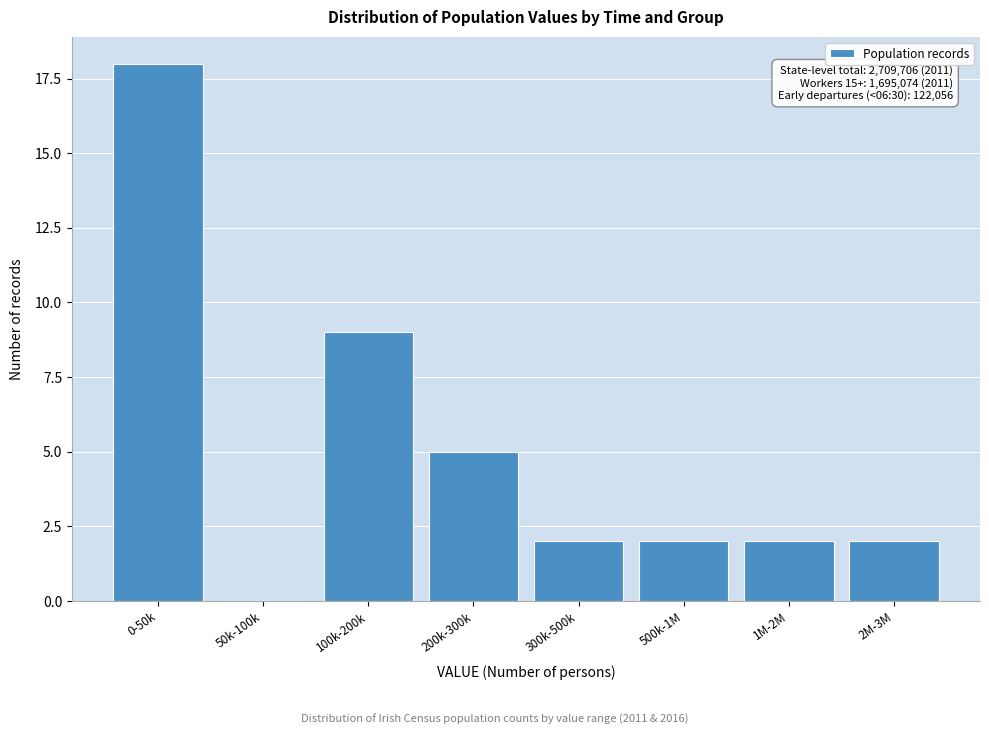

Reading left to right, extract all data points from this chart.

0-50k=18	50k-100k=0	100k-200k=9	200k-300k=5	300k-500k=2	500k-1M=2	1M-2M=2	2M-3M=2